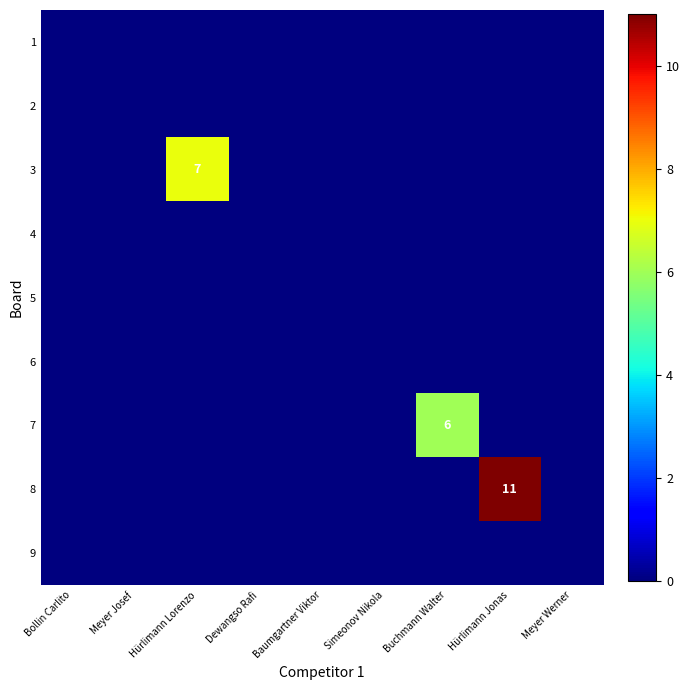

Is it true that 7 equals 6 at Buchmann Walter?

True